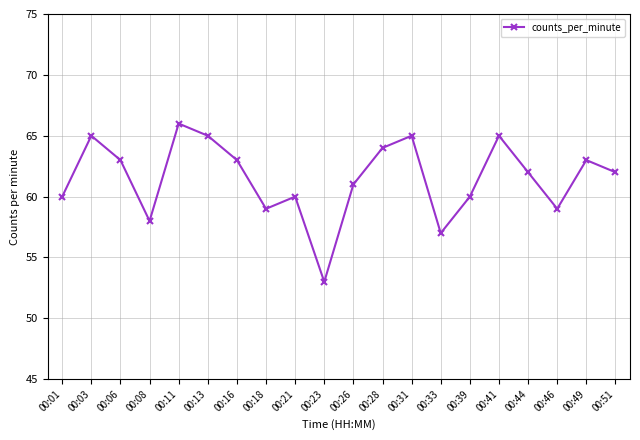

Read the value at 00:01, to the nearest 5.

60